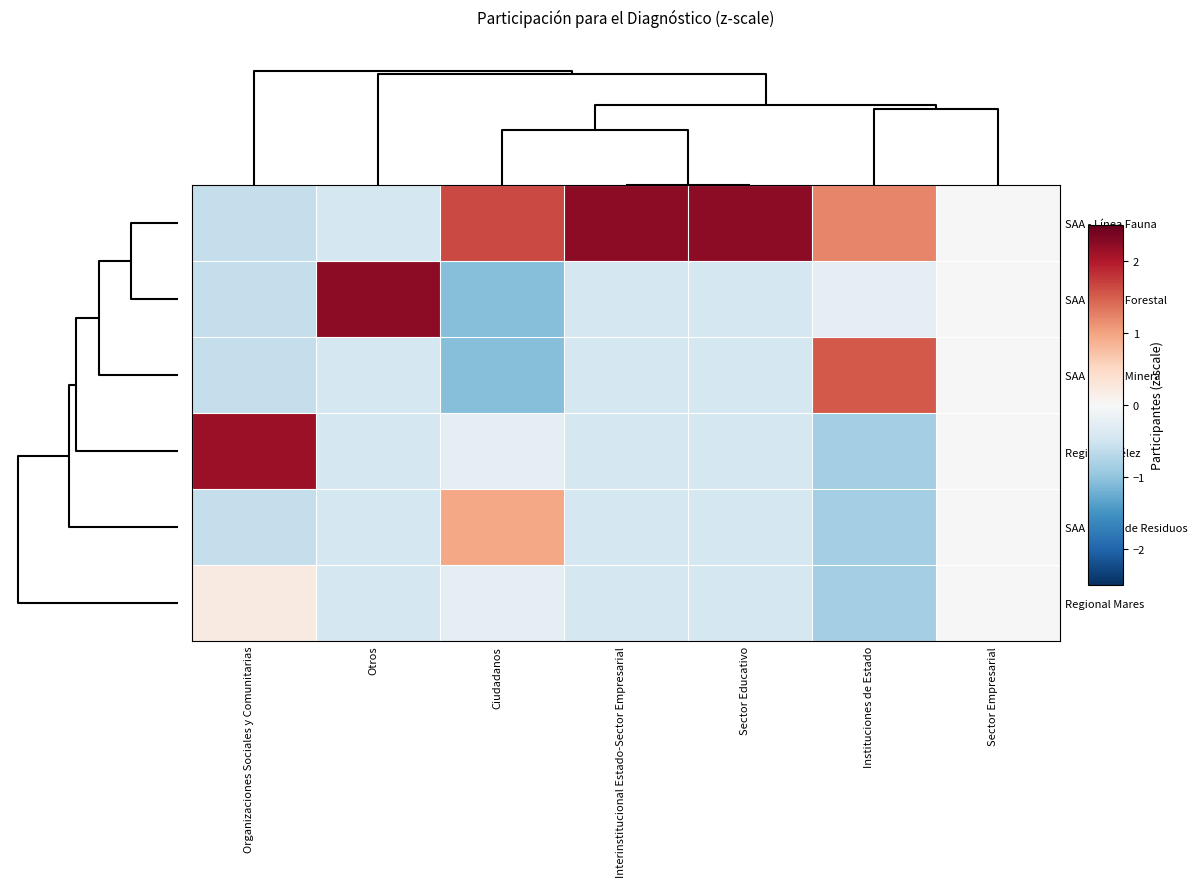

At how many categories does at least one series exceed 0?

6